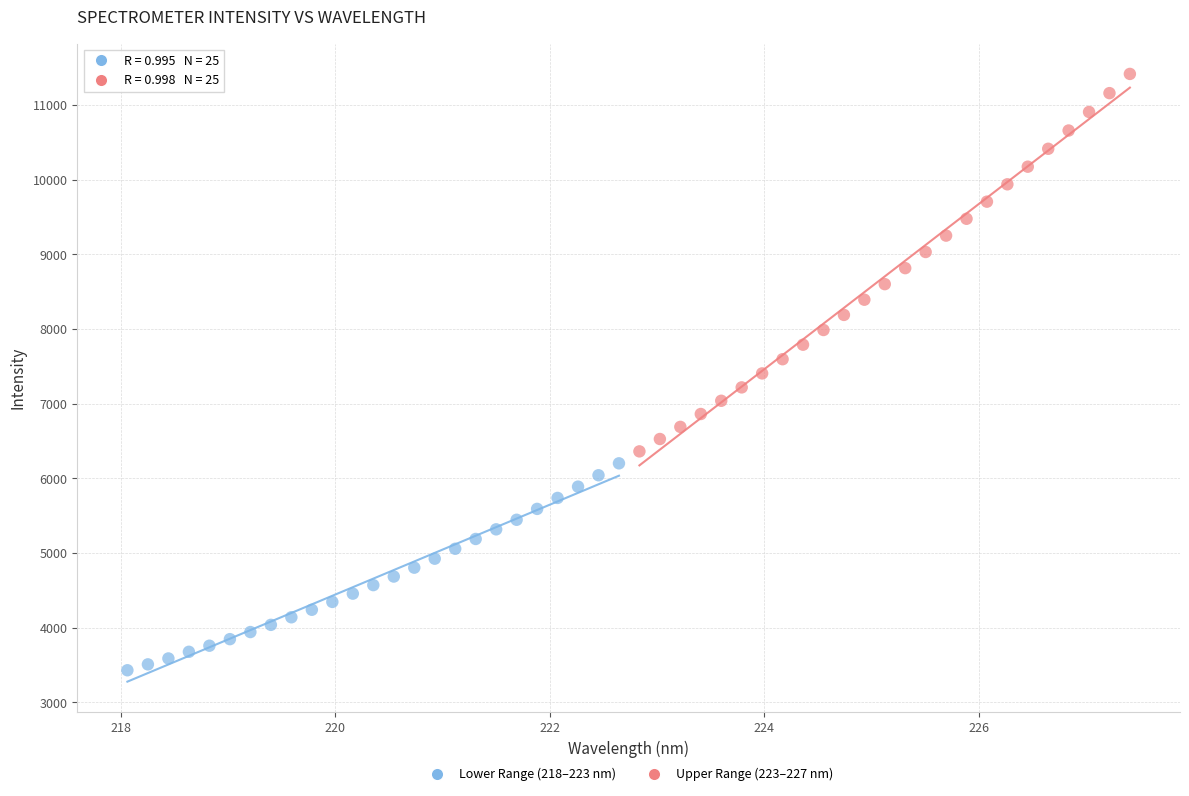

Which series has the widest spread of Y values?

Upper Range (223–227 nm)